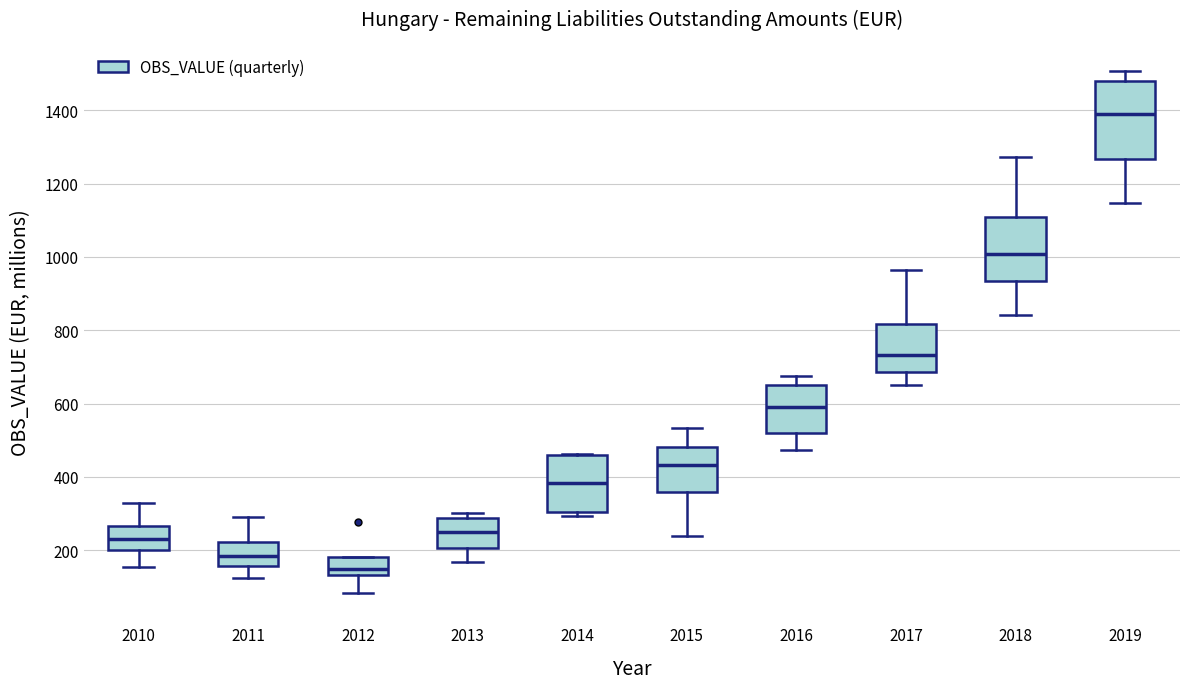

Which box has the lowest median line?

2012